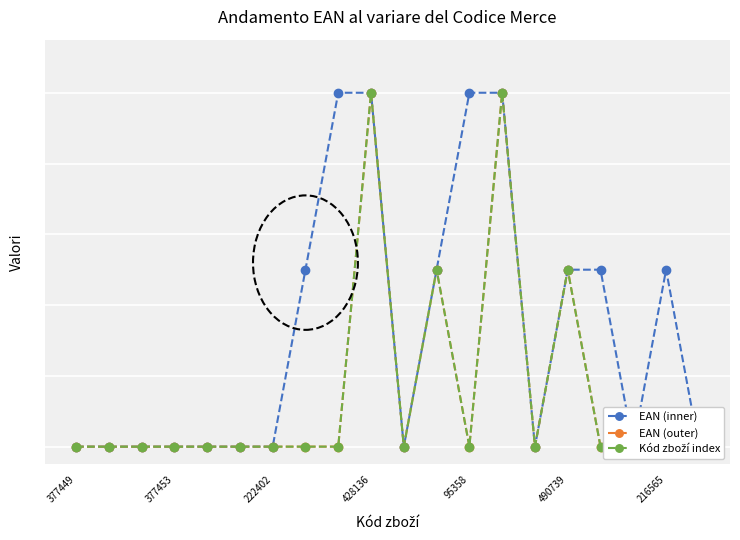

True or false: EAN (outer) and EAN (inner) intersect in this chart.

True